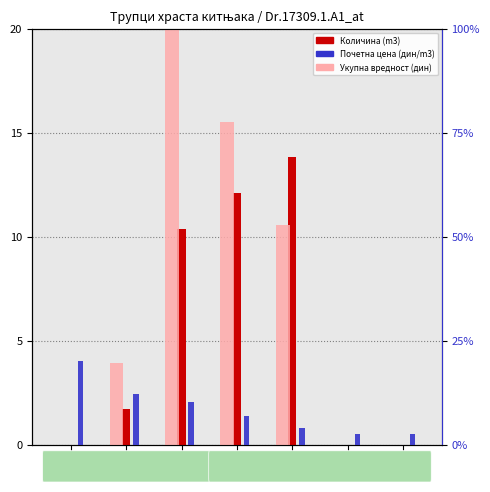

What is the highest value of the Количина (m3) series?

13.8